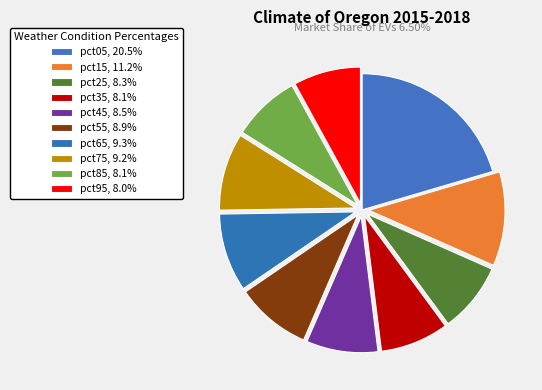

To the nearest percent, what is the difference between the pct65 and pct15 slice percentages?

2%